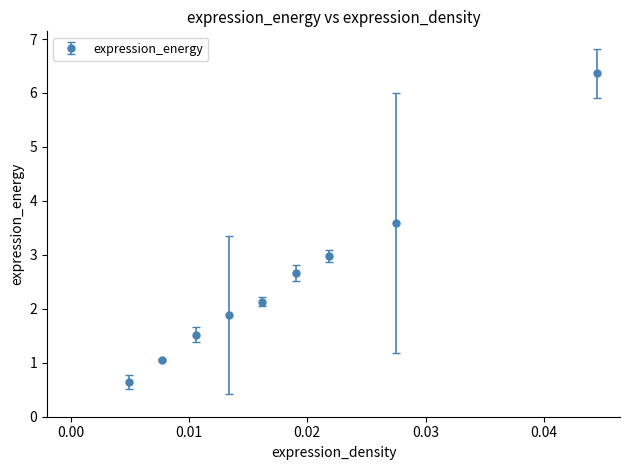

What is the average value?

2.5